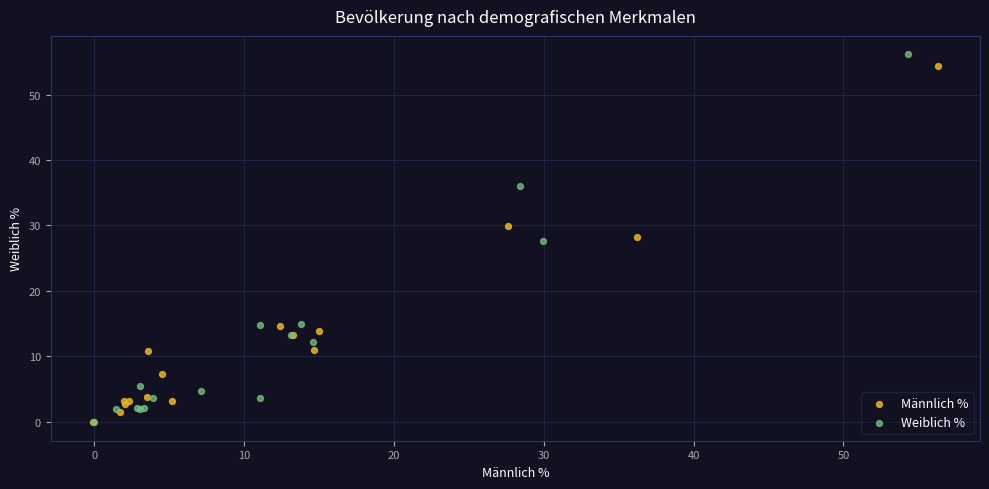

Which series has the largest Y range (max minus min)?

Weiblich %